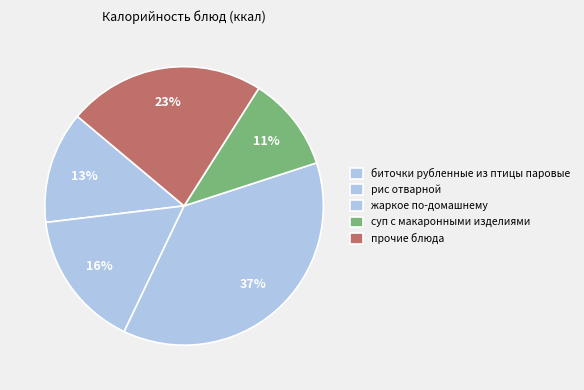

How many slices are in this pie chart?

5